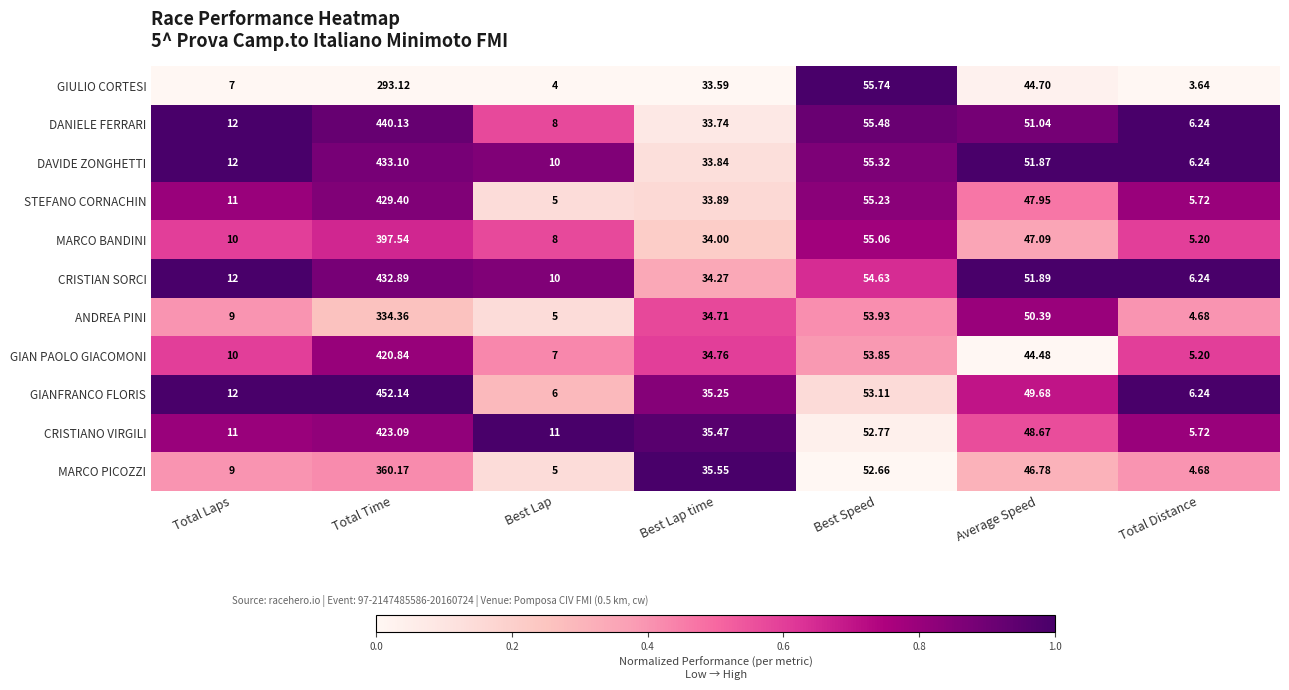

Which series has the largest range (max minus min)?

GIANFRANCO FLORIS